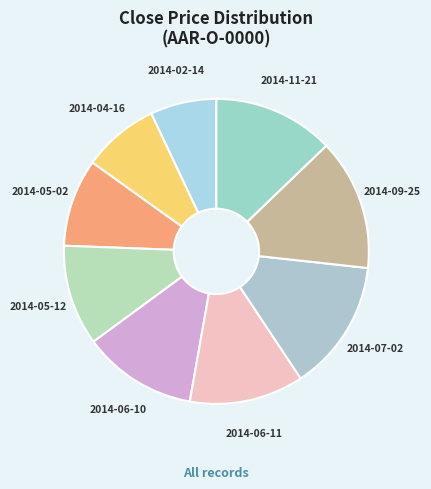

How many segments does this pie chart have?

9